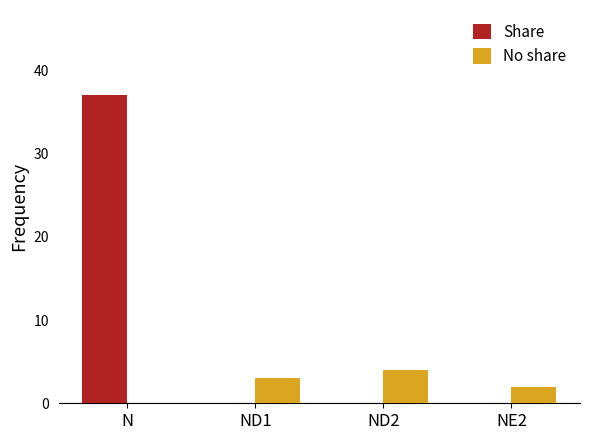

True or false: No share has a value of -2 at N.

False